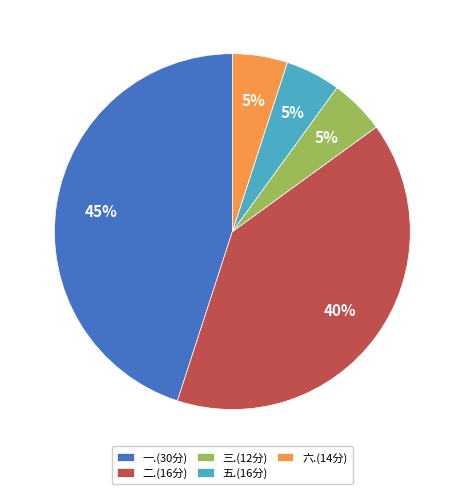

To the nearest percent, what percentage of the pie is 二.(16分)?

40%